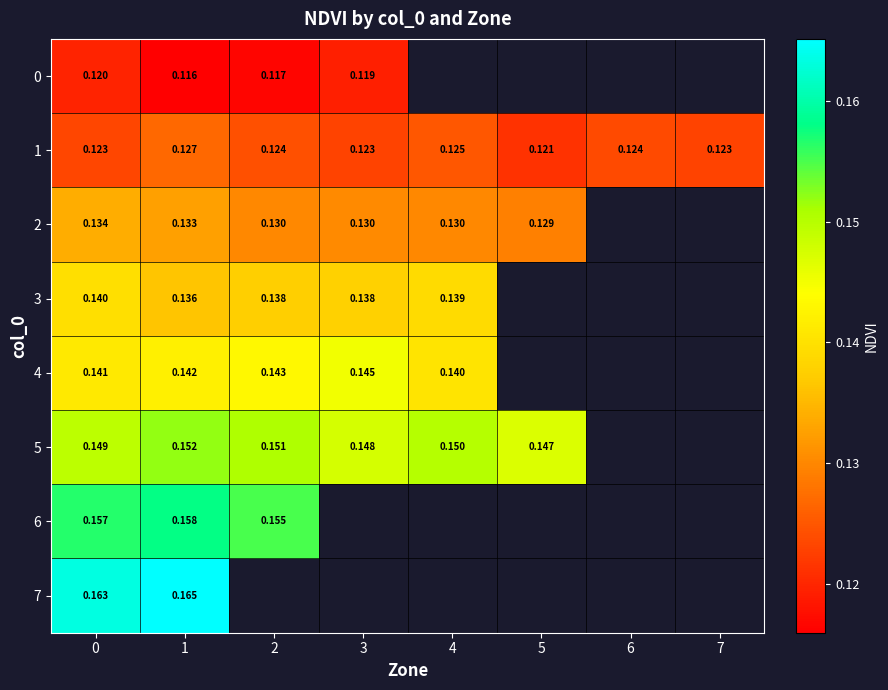

Is the value of 7 at 0 greater than the value of 5 at 1?

Yes